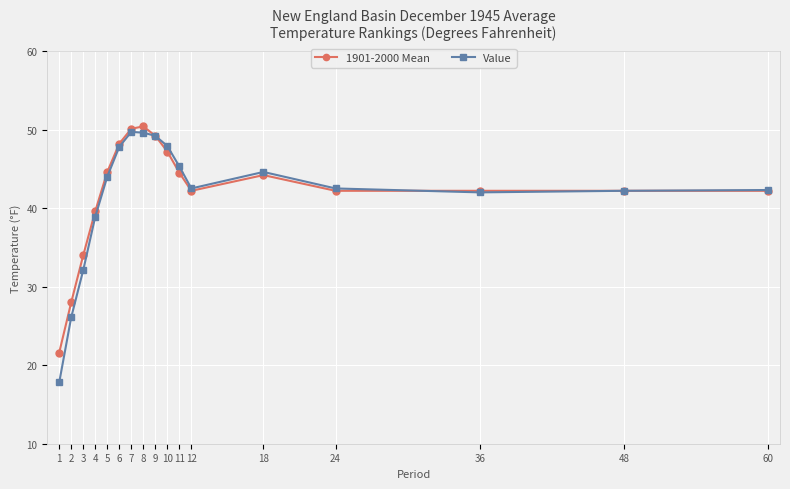

How many lines are shown in the chart?

2